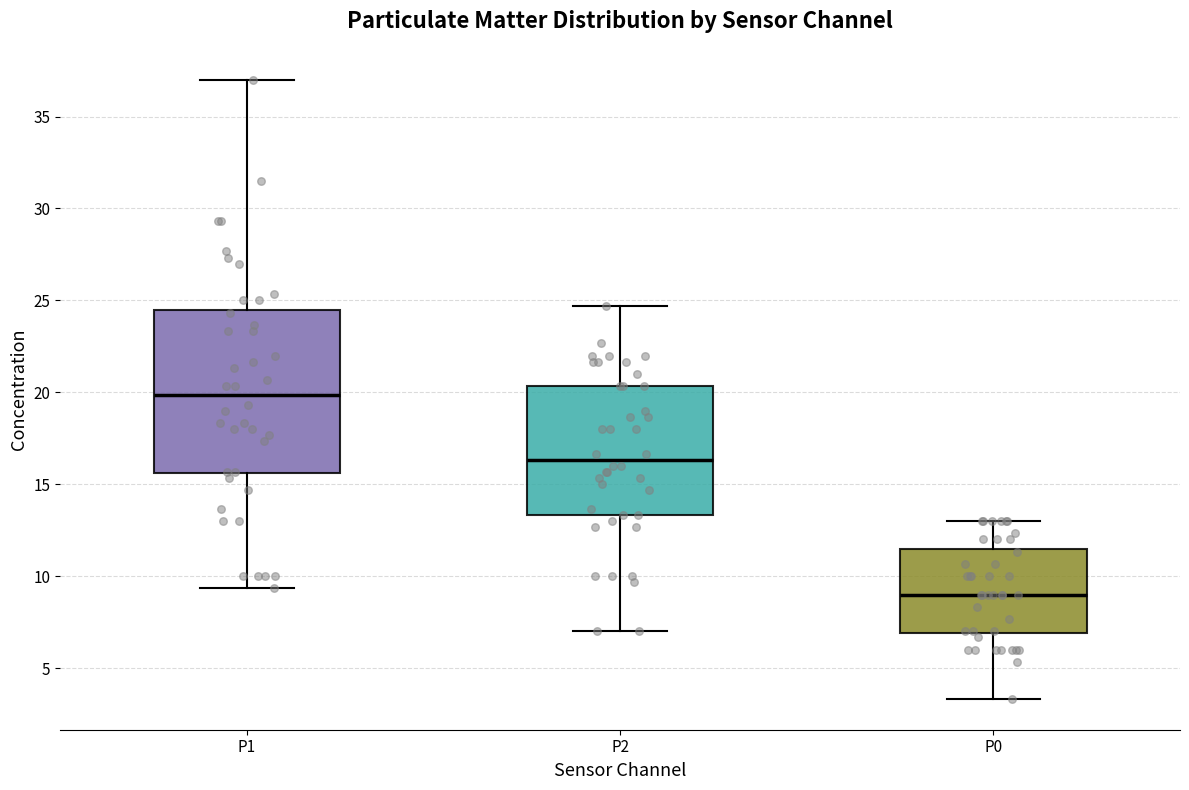

Reading left to right, read every box against the y-axis: the position of its median line, the range the box covers, and the ends of its whiskers. The values are not printed on the chart, so give them approximately, as read against the axis.

P1: median 20.0, box 15.5 to 24.5, whiskers 9.5 to 37.0
P2: median 16.5, box 13.5 to 20.5, whiskers 7.0 to 24.5
P0: median 9.0, box 7.0 to 11.5, whiskers 3.5 to 13.0